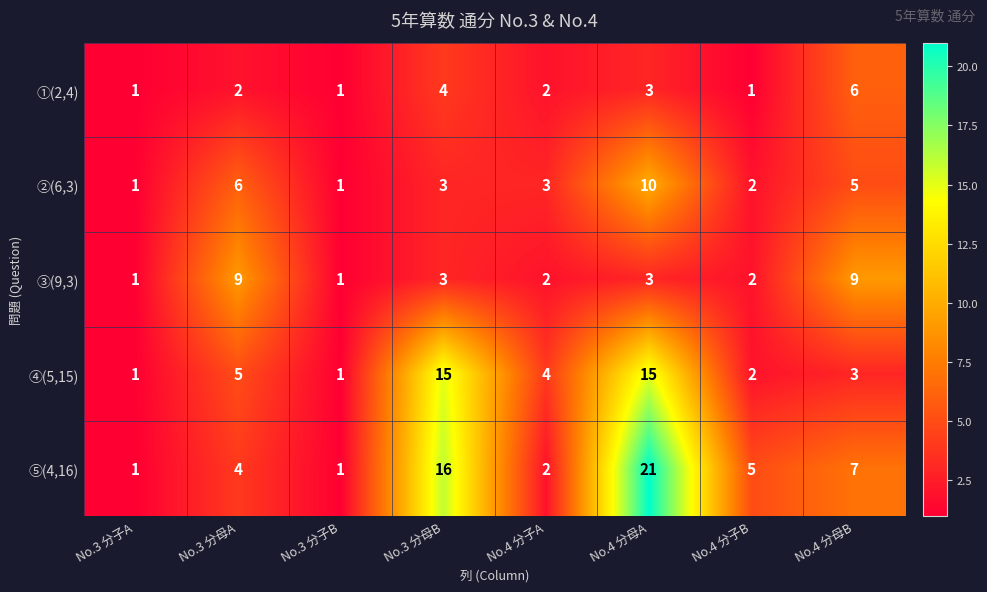

Which series changed the most between No.3 分子B and No.3 分母B?

⑤(4,16)